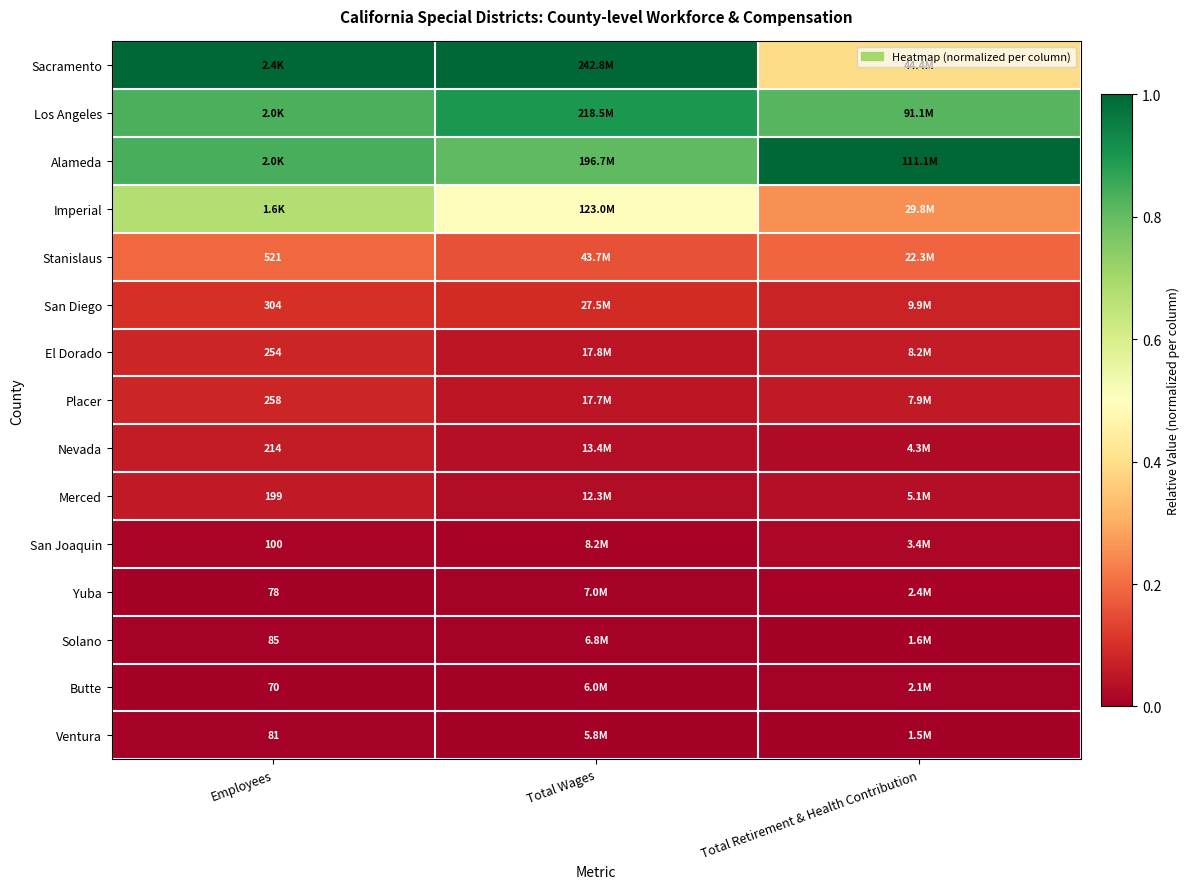

At Employees, list the series in order from smallest to largest.

Butte, Yuba, Ventura, Solano, San Joaquin, Merced, Nevada, El Dorado, Placer, San Diego, Stanislaus, Imperial, Los Angeles, Alameda, Sacramento